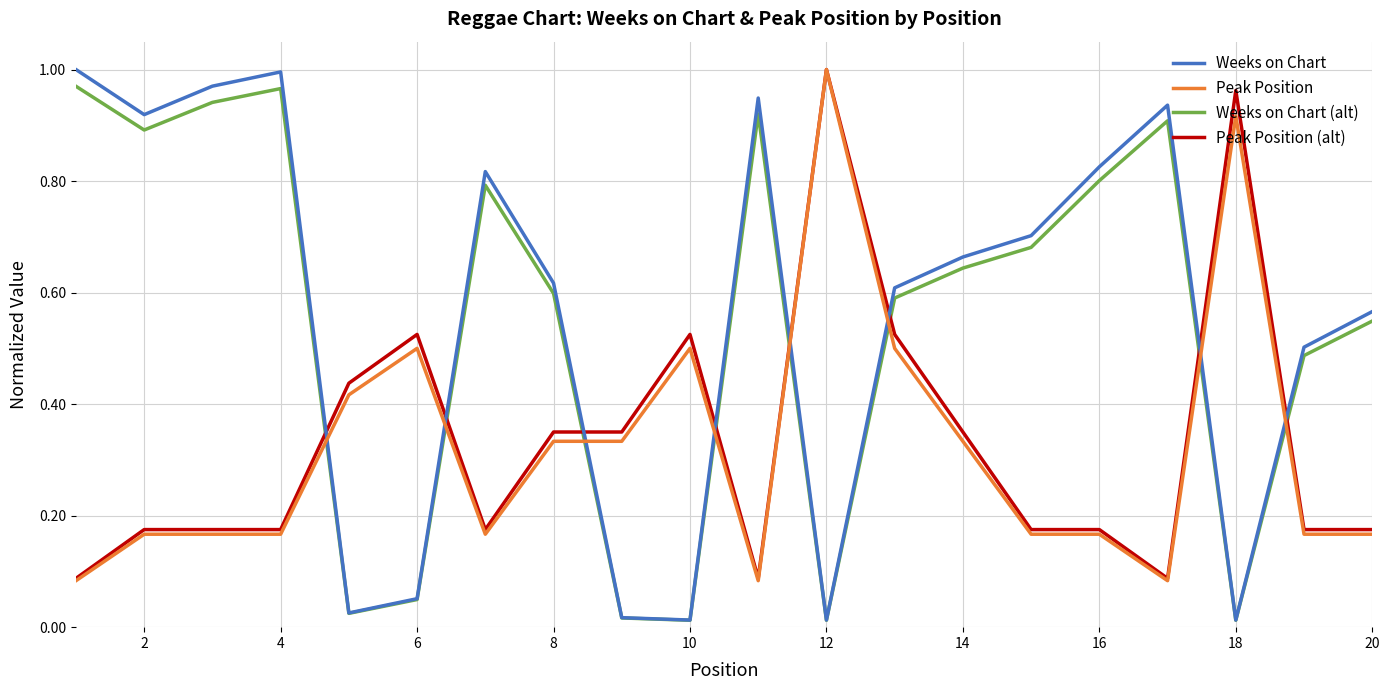

How many times do Weeks on Chart (alt) and Peak Position cross each other?

8